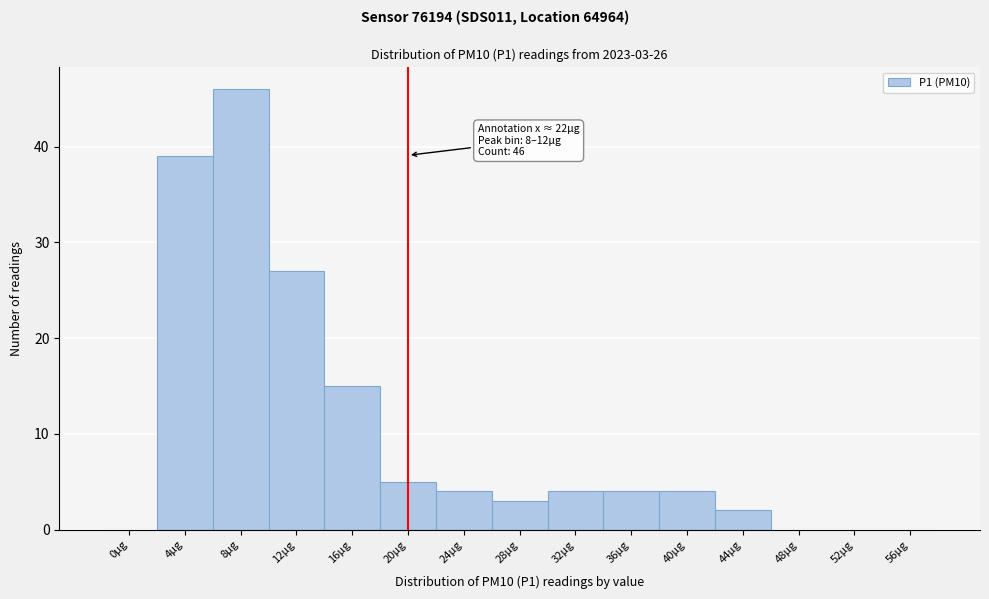

Reading left to right, transcribe all the data shown in this chart.

0µg=0	4µg=39	8µg=46	12µg=27	16µg=15	20µg=5	24µg=4	28µg=3	32µg=4	36µg=4	40µg=4	44µg=2	48µg=0	52µg=0	56µg=0